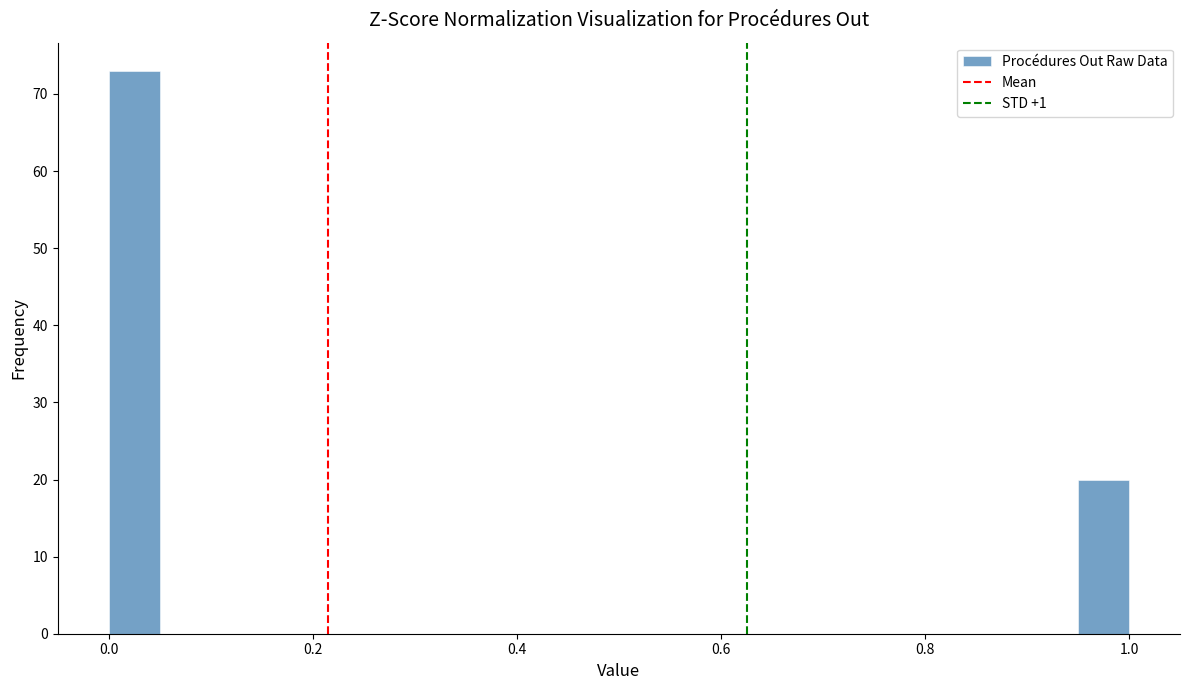

Around what value on the x-axis is the tallest bar? Give the approximate position of its centre, as read against the axis.

0.02